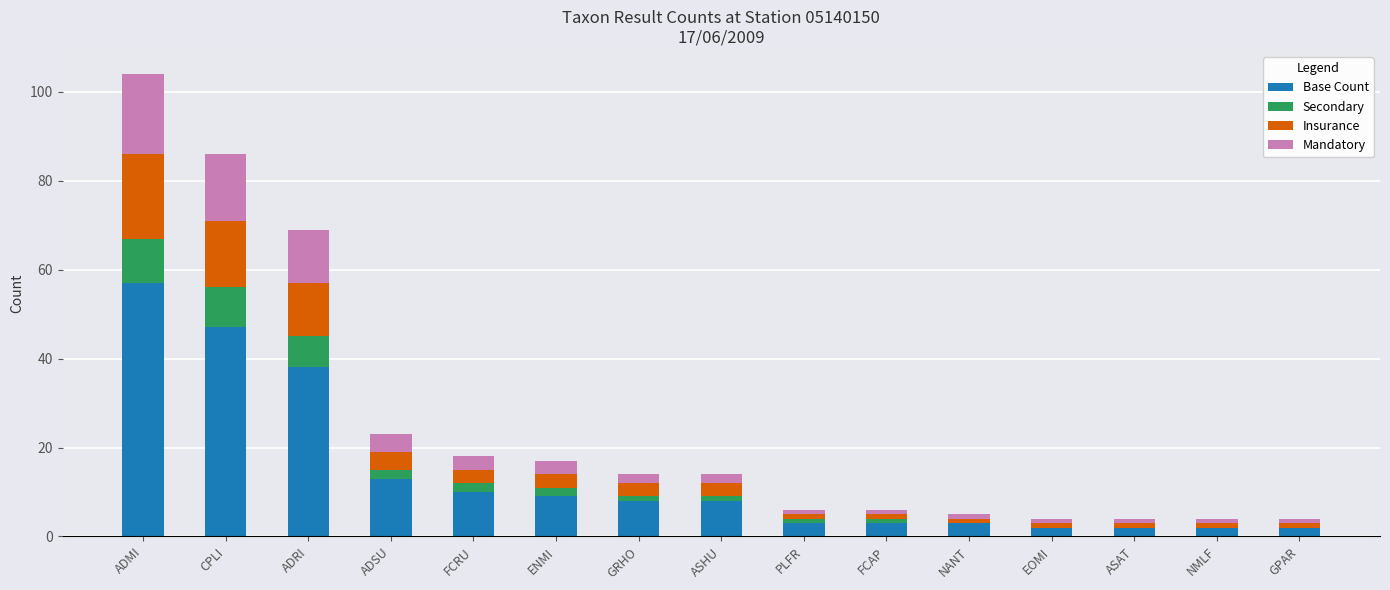

The value of Base Count at ADRI is 16. True or false?

False